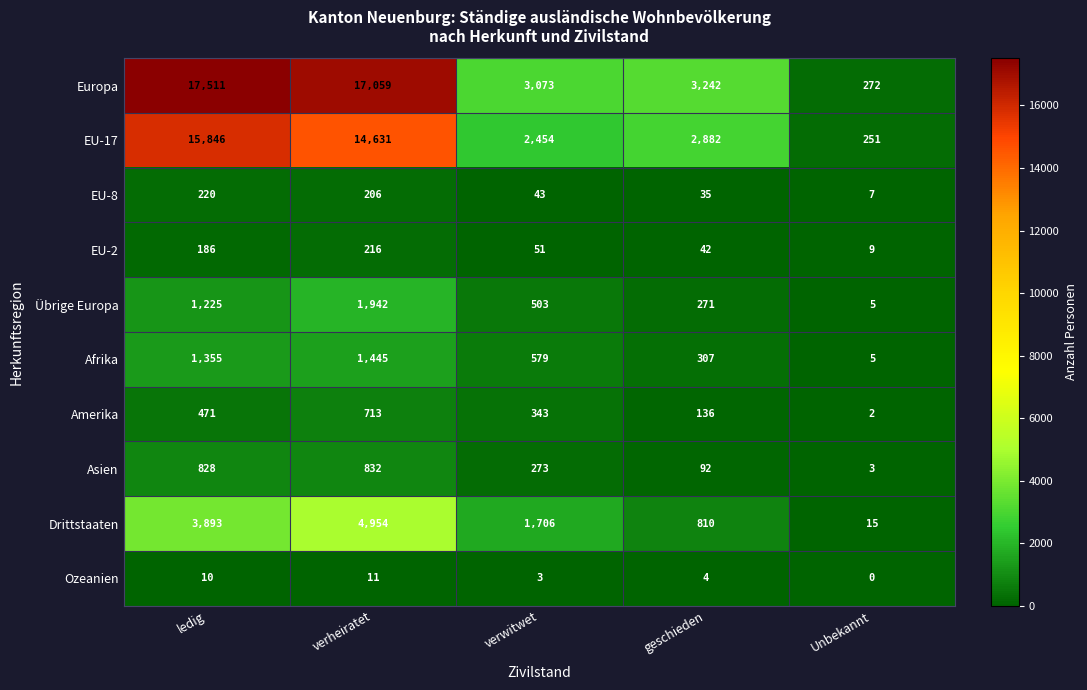

Which series has the widest spread of values?

Europa